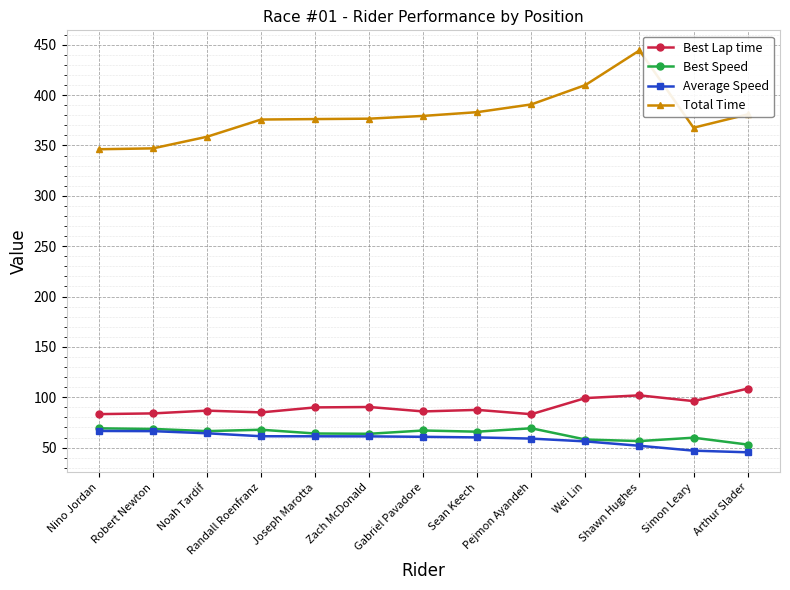

True or false: Best Speed has more than 1 interior local peaks.

True